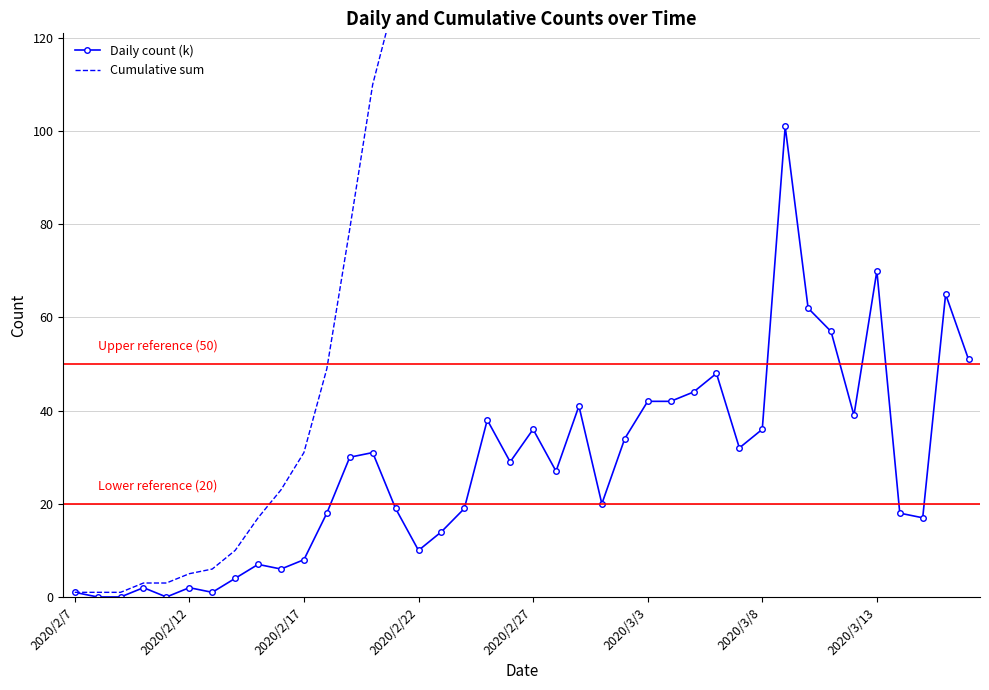

True or false: Daily count (k) has more than 2 interior local peaks.

True